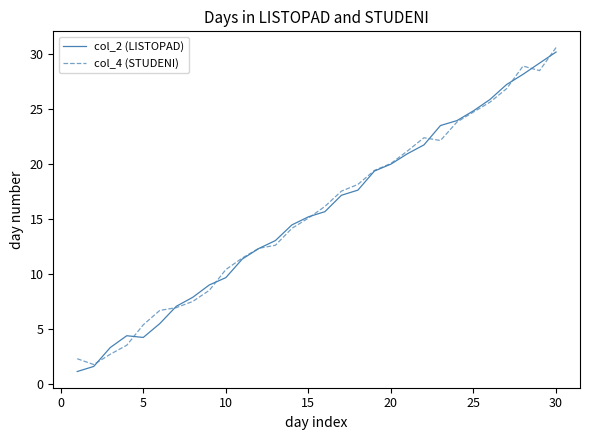

What is the greatest value displayed?

30.6